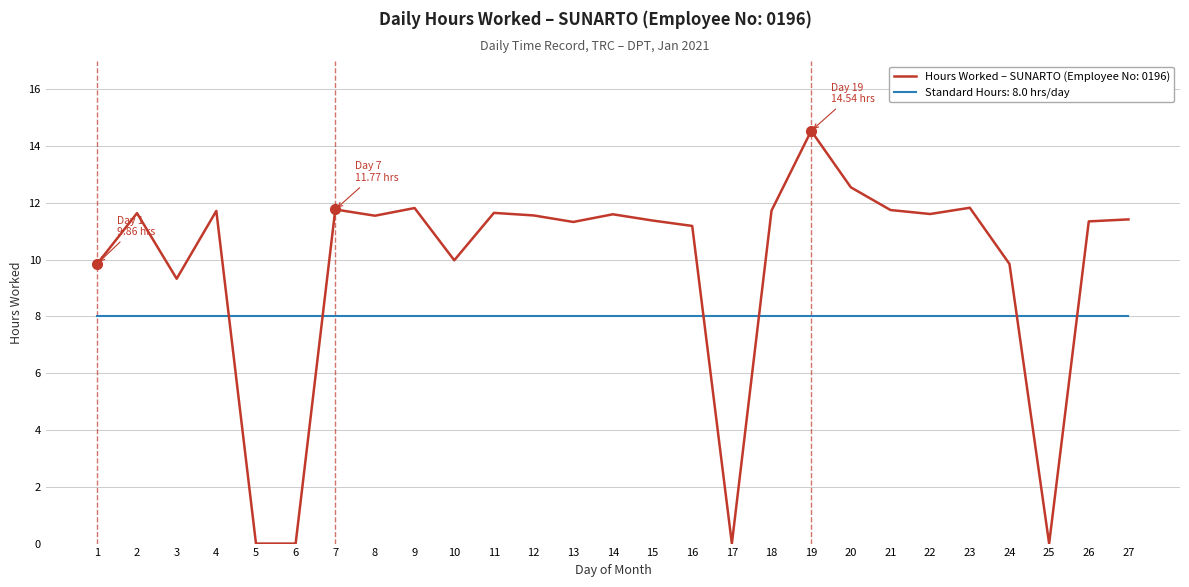

Which series changed the most between 10 and 18?

Hours Worked – SUNARTO (Employee No: 0196)